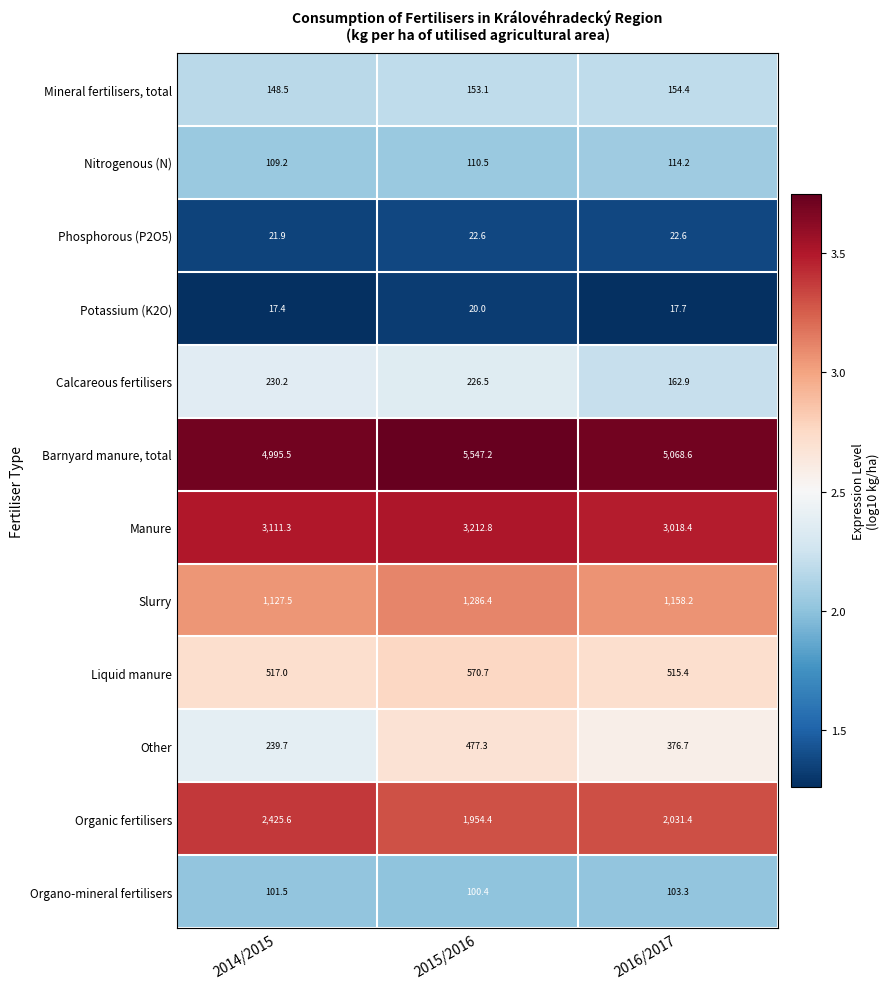

The value of Mineral fertilisers, total at 2015/2016 is 153.1. True or false?

True